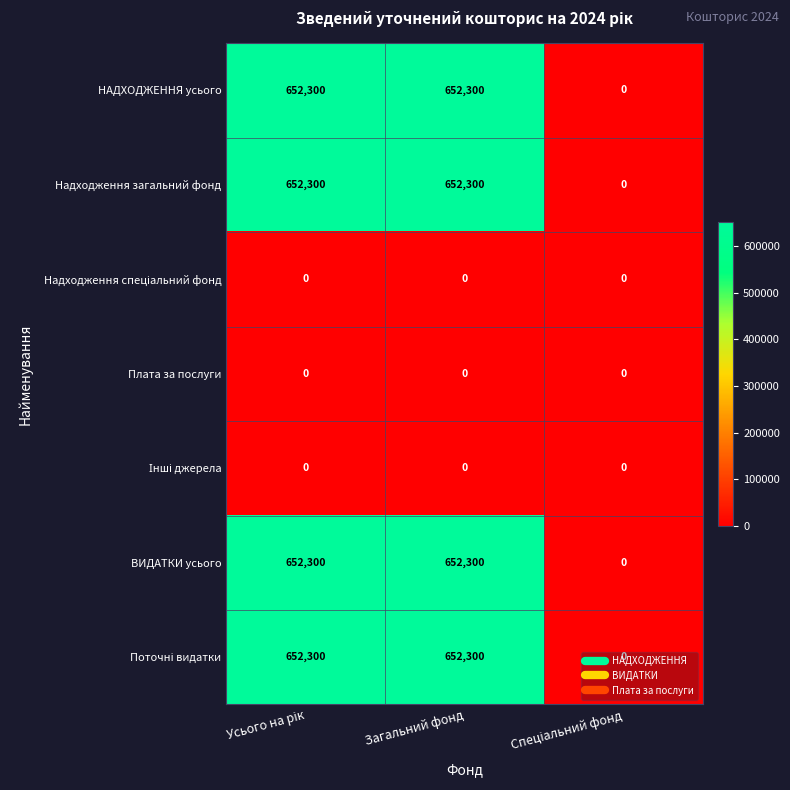

What is the maximum value for Надходження загальний фонд?

652300